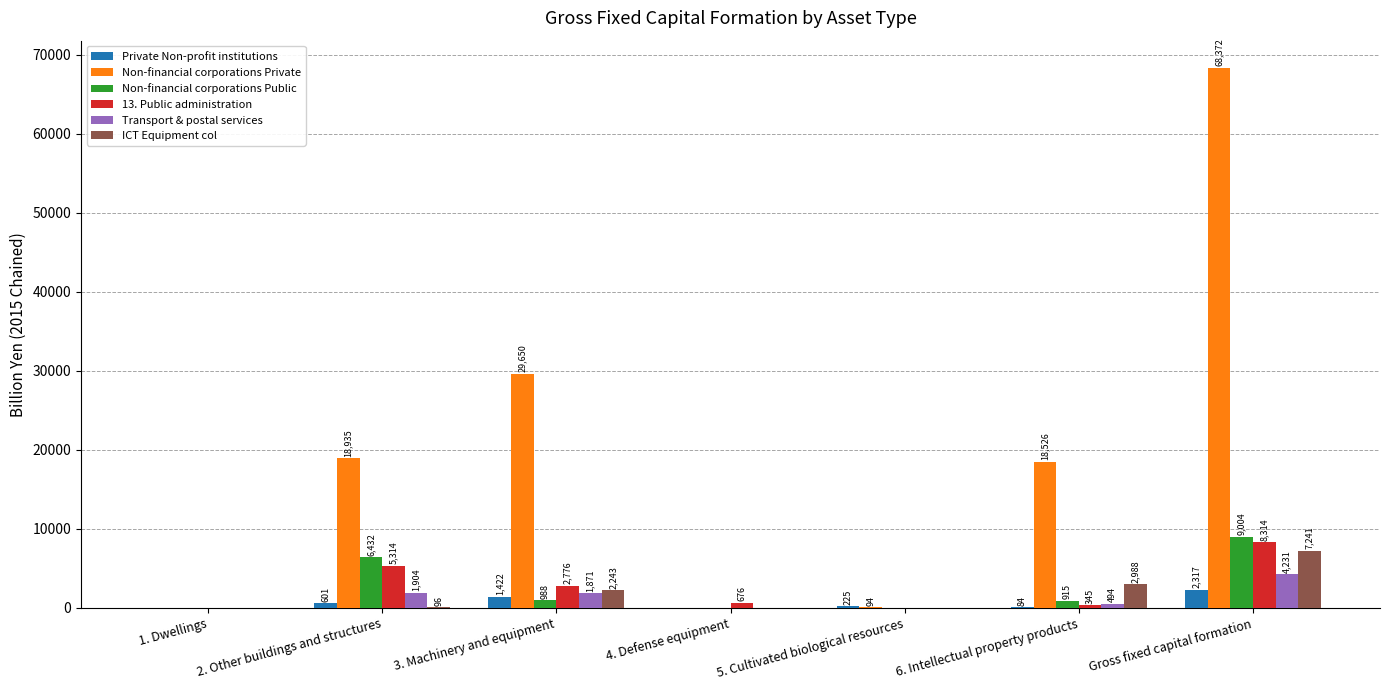

Which series has the widest spread of values?

Non-financial corporations Private